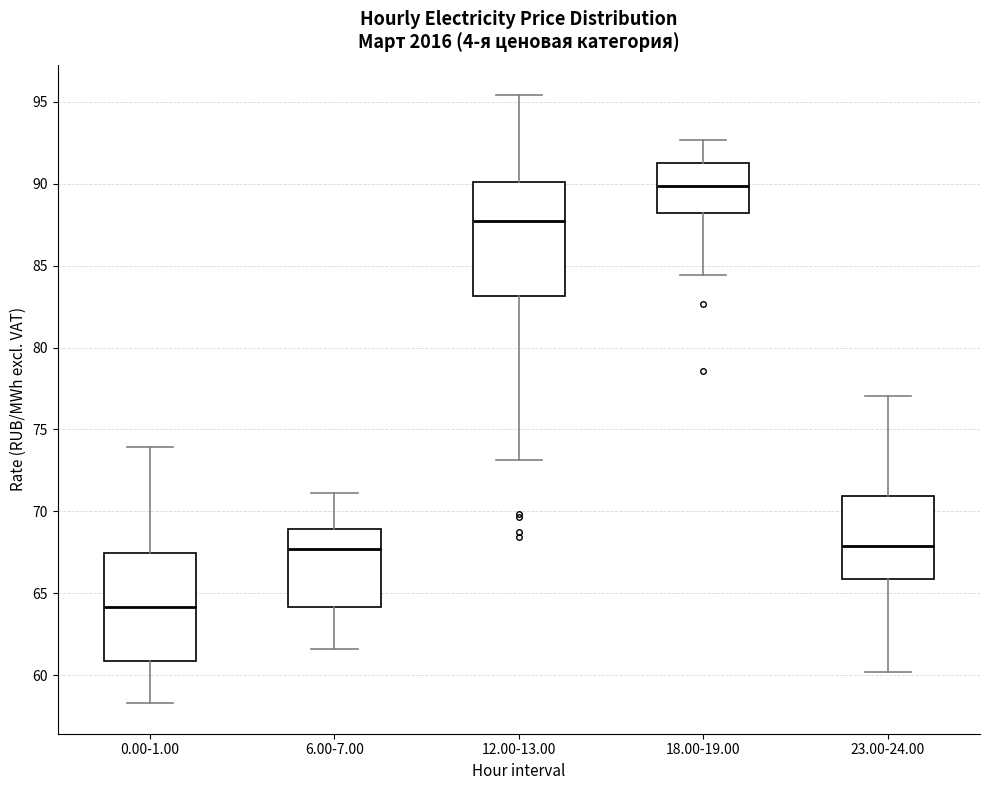

Where does the upper whisker of the box for 0.00-1.00 end on the y-axis? The values are not printed on the chart, so give them approximately, as read against the axis.

74.0